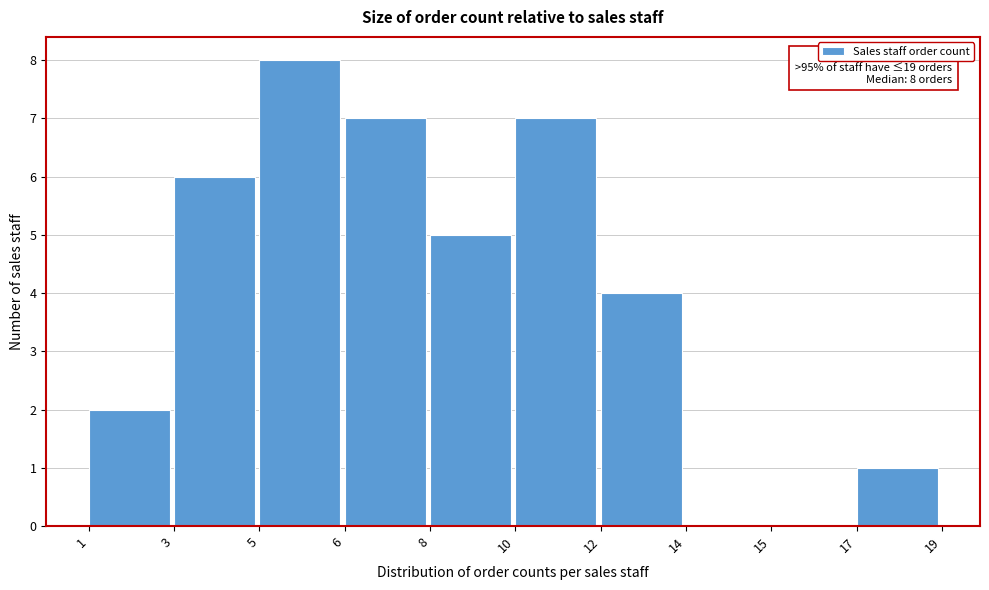

Reading left to right, extract all data points from this chart.

1=2	3=6	5=8	6=7	8=5	10=7	12=4	14=0	15=0	17=1